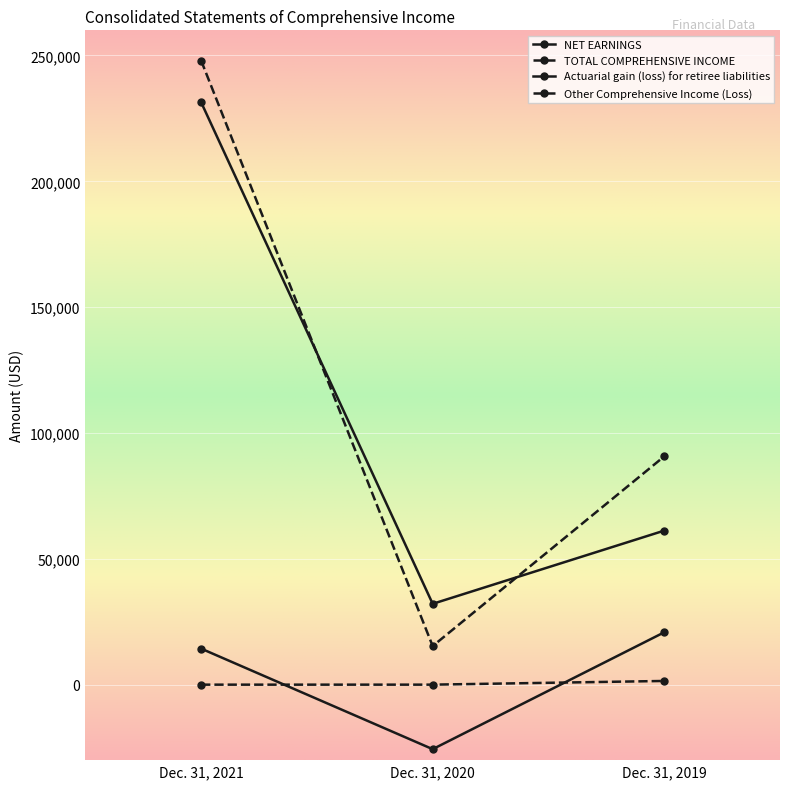

What is the difference between the Actuarial gain (loss) for retiree liabilities values at Dec. 31, 2020 and Dec. 31, 2019?

46438